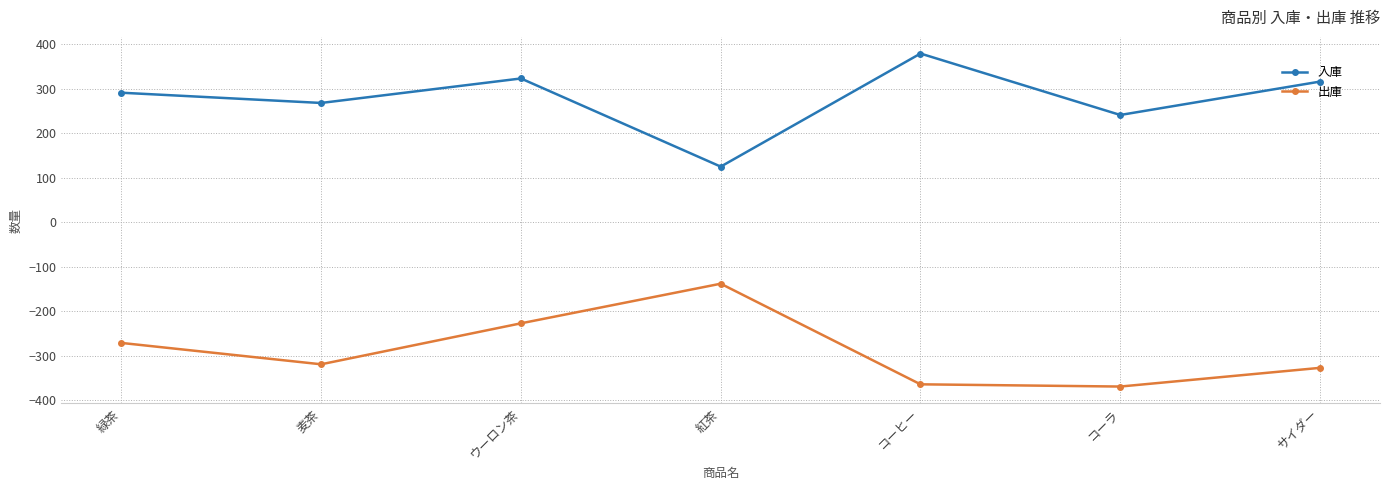

Which series changed the most between ウーロン茶 and サイダー?

出庫